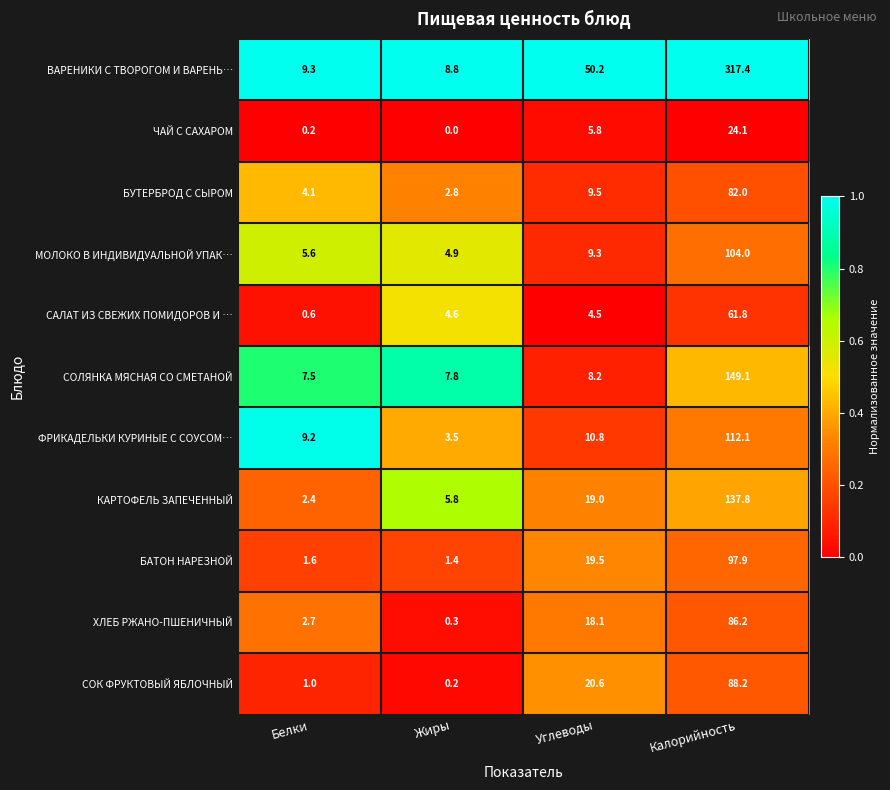

What is the sum of all ЧАЙ С САХАРОМ values?

30.1